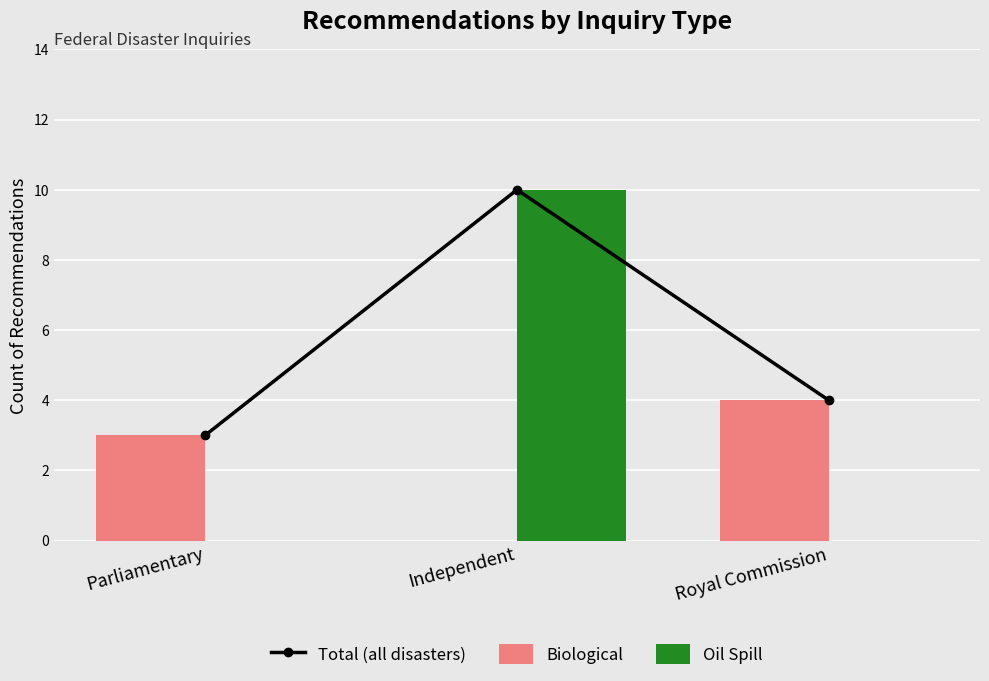

What position from the right is Royal Commission?

1